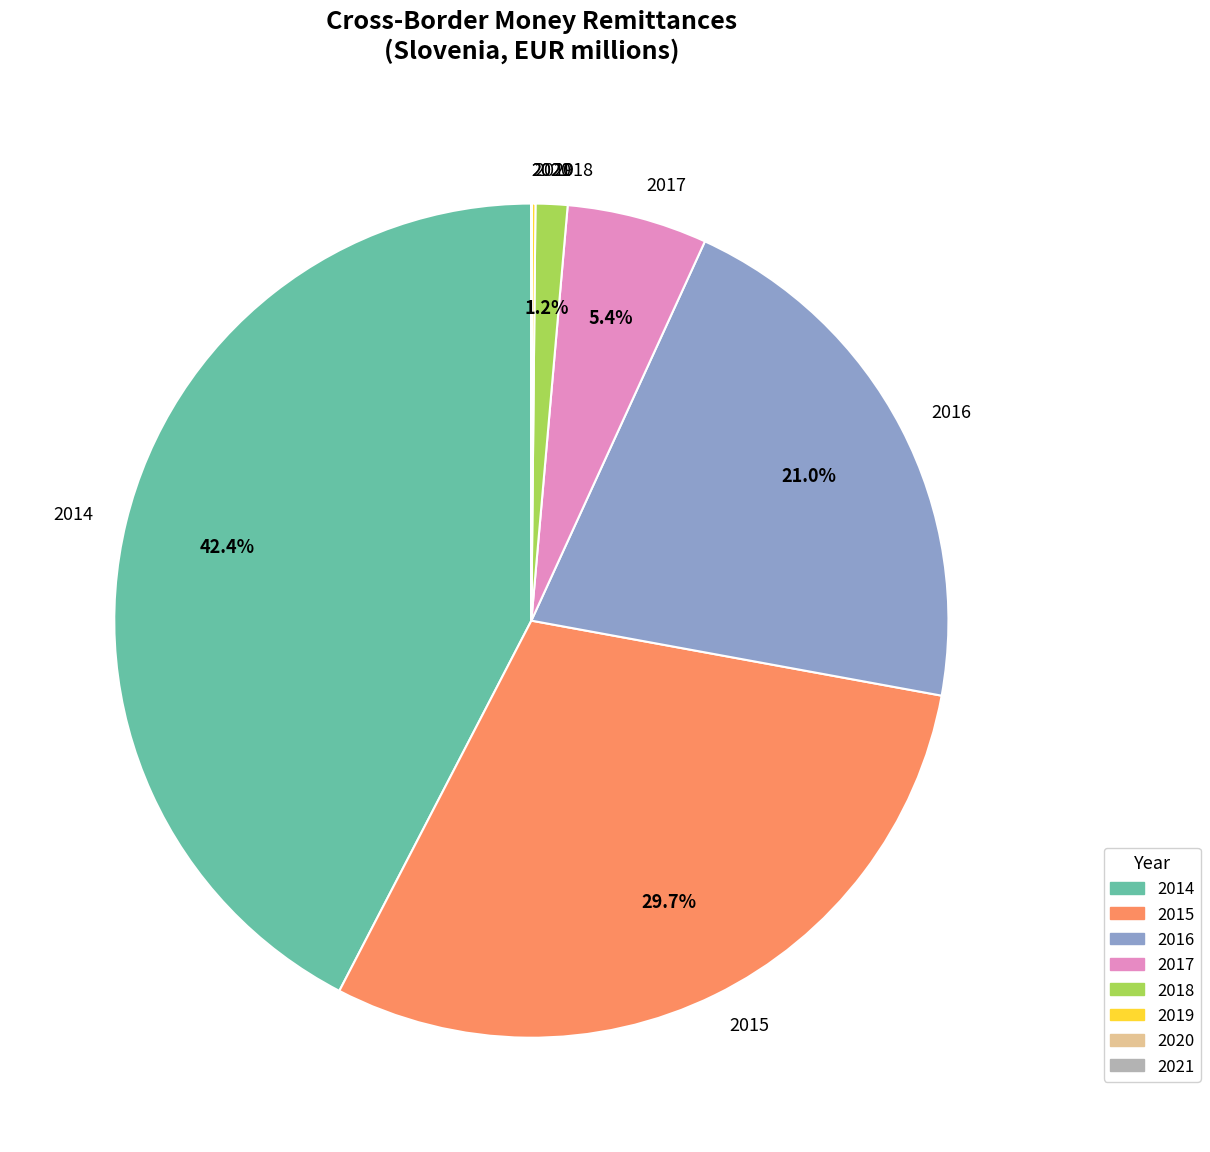

The 2018 slice represents 1% of the pie. True or false?

True